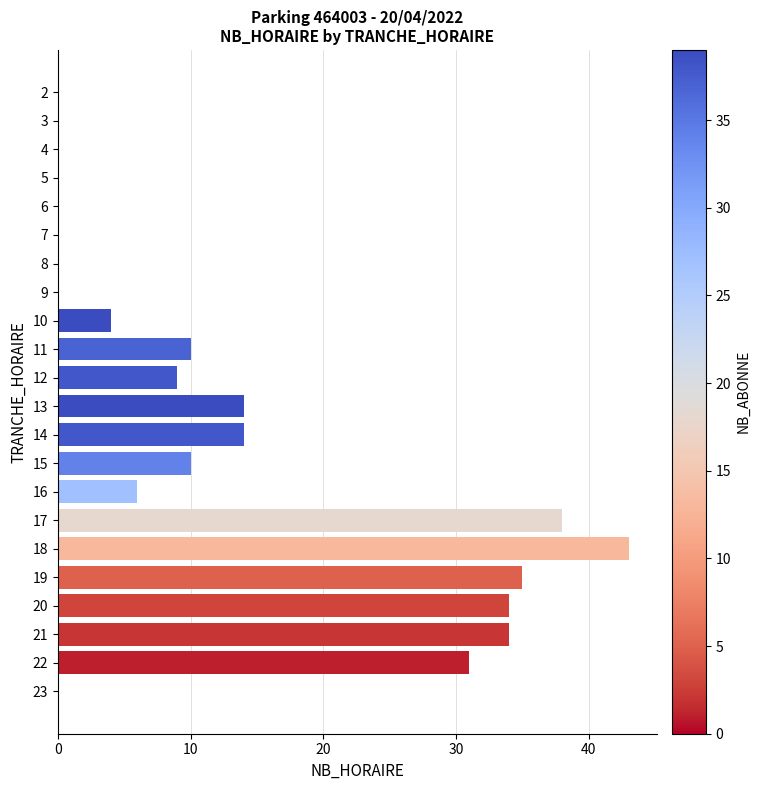

How many distinct data groups are displayed?

1